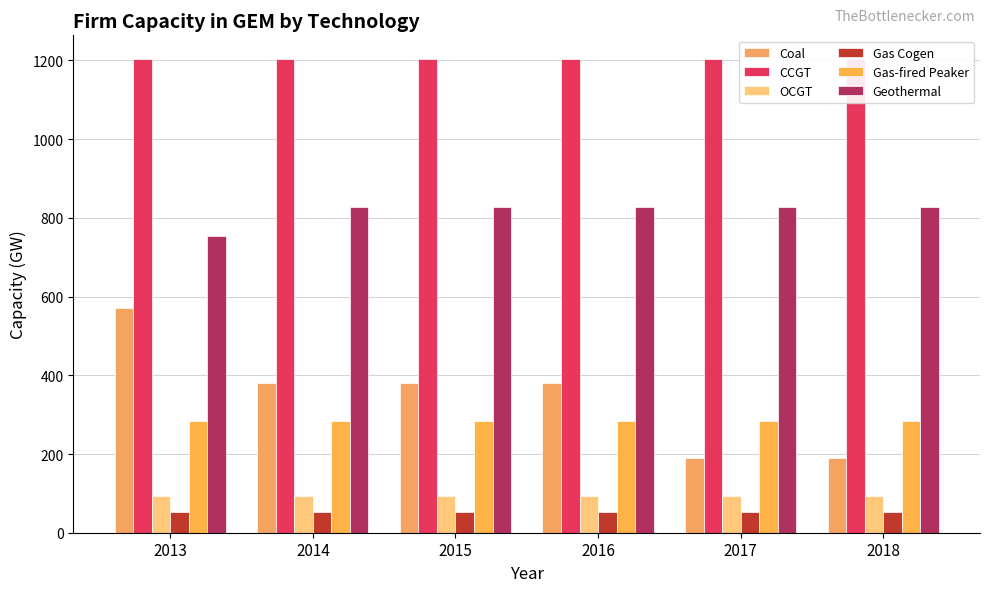

Where is OCGT nearest to the value 93?

2013